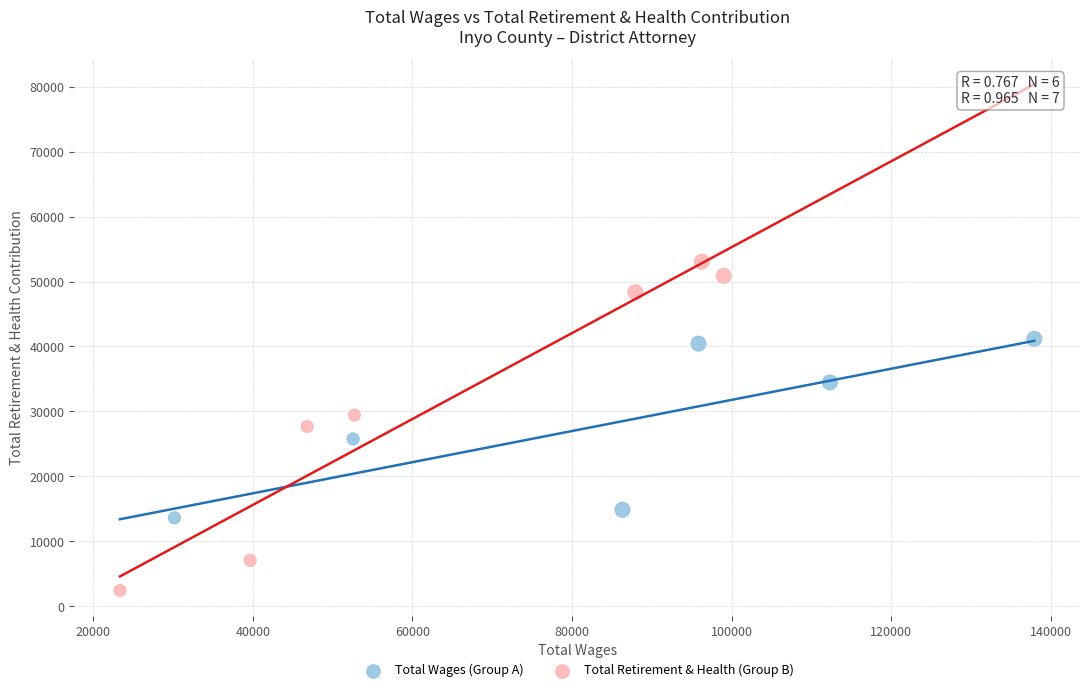

Which series has the widest spread of Y values?

Total Retirement & Health (Group B)